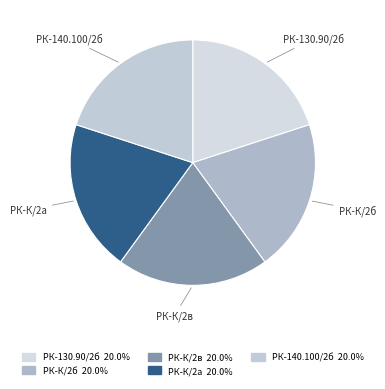

Do РК-К/2а and РК-140.100/2б together represent more than half of the pie?

No